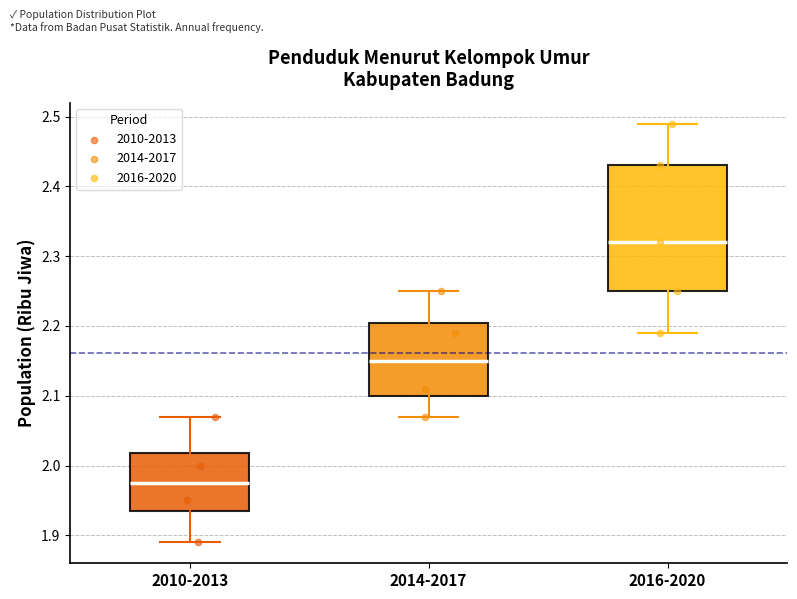

Reading left to right, transcribe this box plot: for each box, give where its median line is, the range the box spans, and where its two whiskers end, as read against the y-axis. The values are not printed on the chart, so give them approximately, as read against the axis.

2010-2013: median 1.98, box 1.94 to 2.02, whiskers 1.89 to 2.07
2014-2017: median 2.15, box 2.10 to 2.21, whiskers 2.07 to 2.25
2016-2020: median 2.32, box 2.25 to 2.43, whiskers 2.19 to 2.49